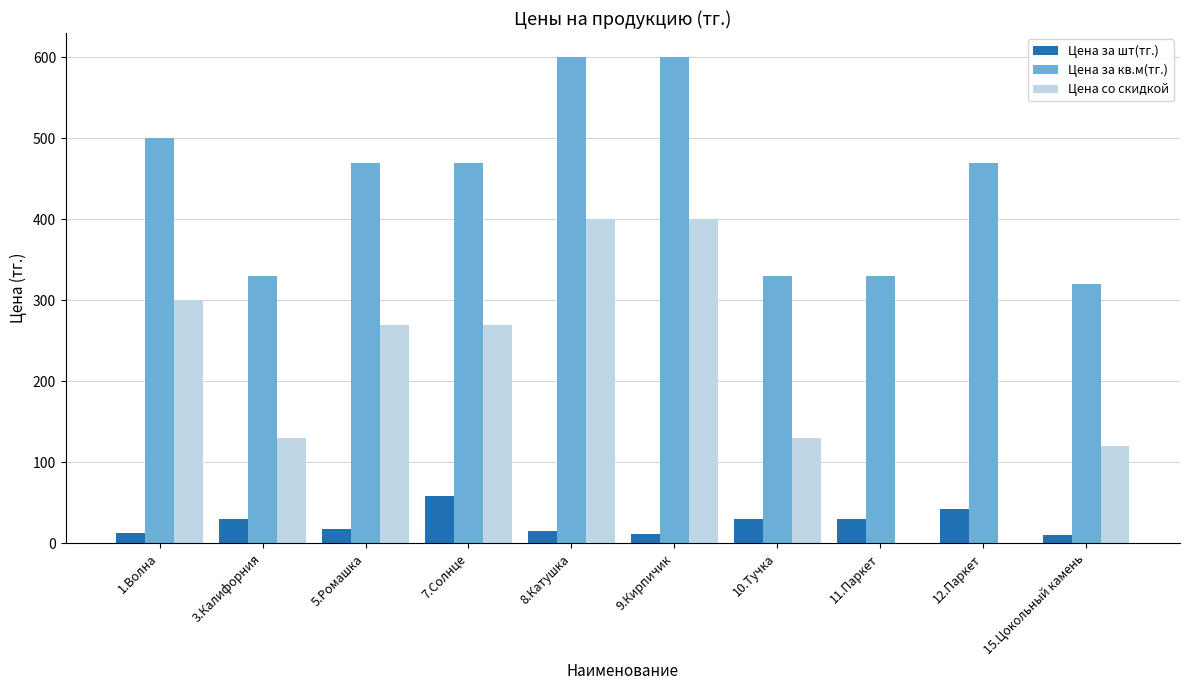

True or false: Цена за кв.м(тг.) has a value of 509.2 at 15.Цокольный камень.

False